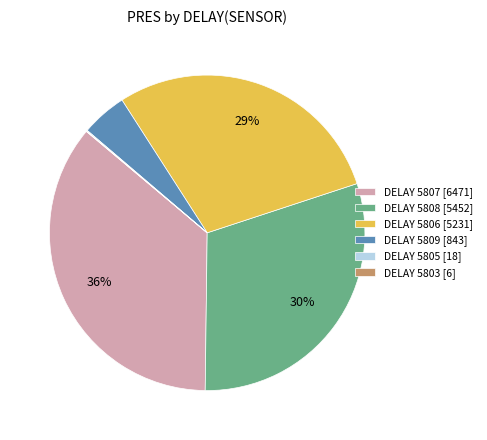

Is there a majority slice in this chart?

No